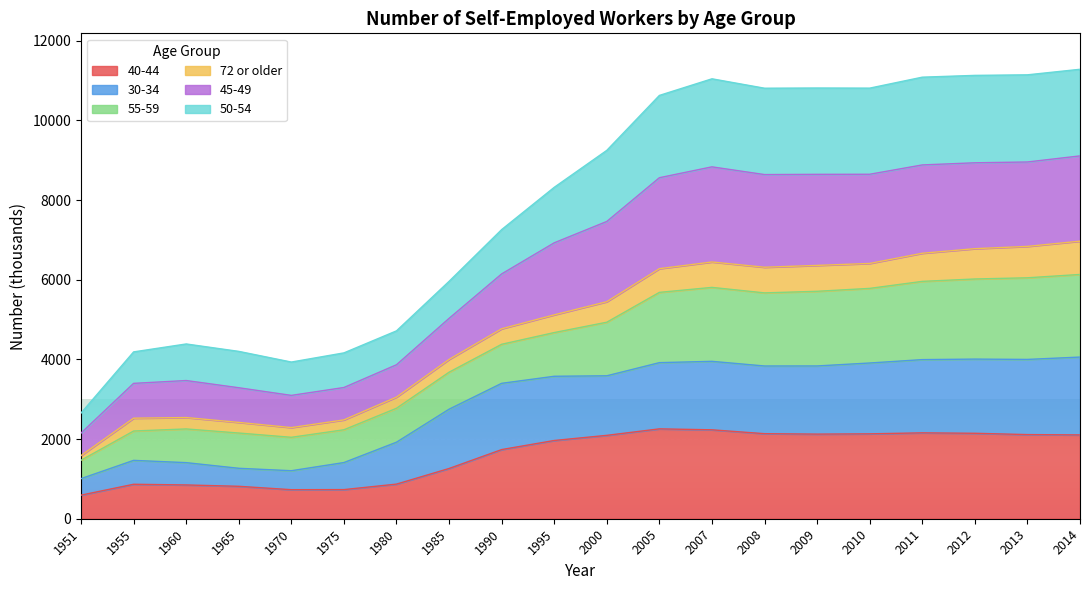

At which category does 40-44 reach its first local valley?

1970